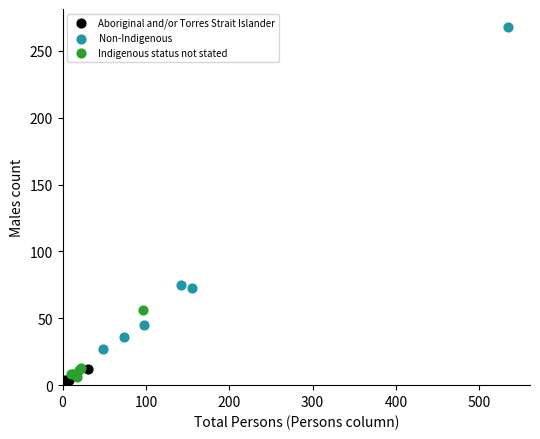

Which series contains the highest Y value?

Non-Indigenous